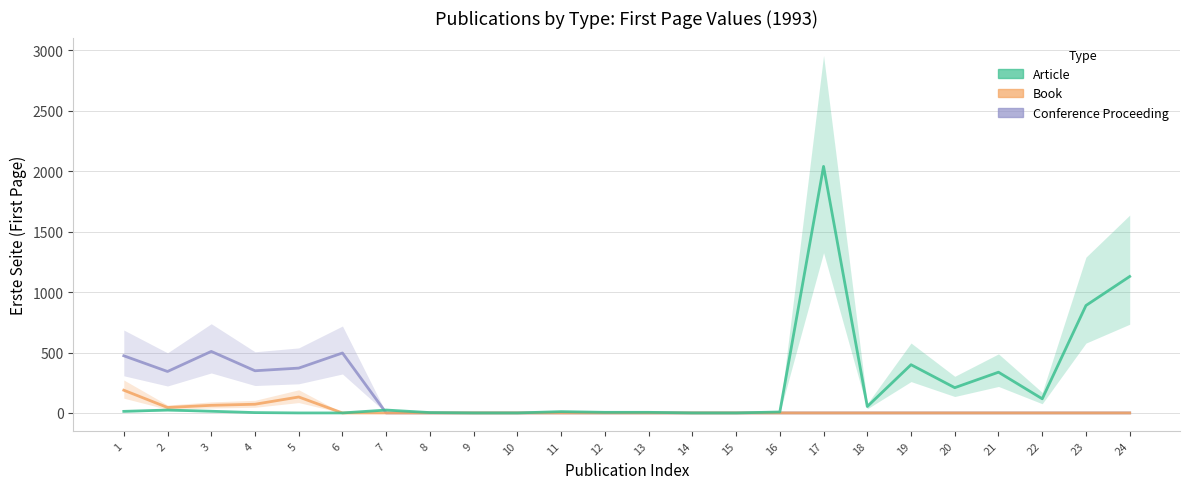

Which category has the highest value in the Article series?

17